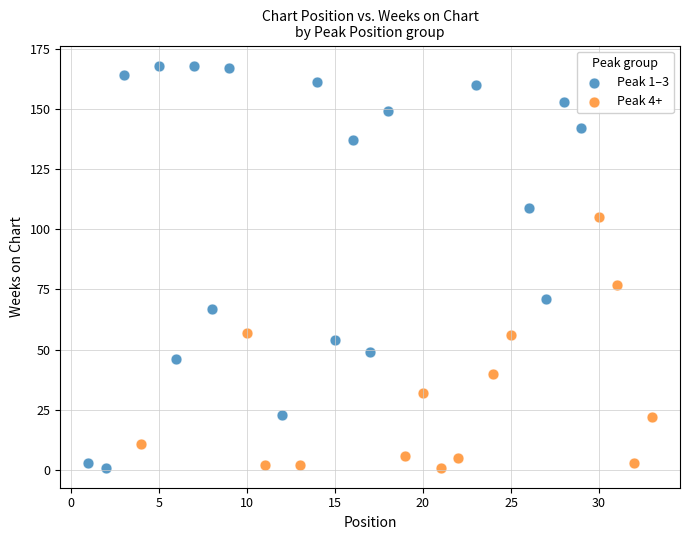

Which series has the largest Y range (max minus min)?

Peak 1–3